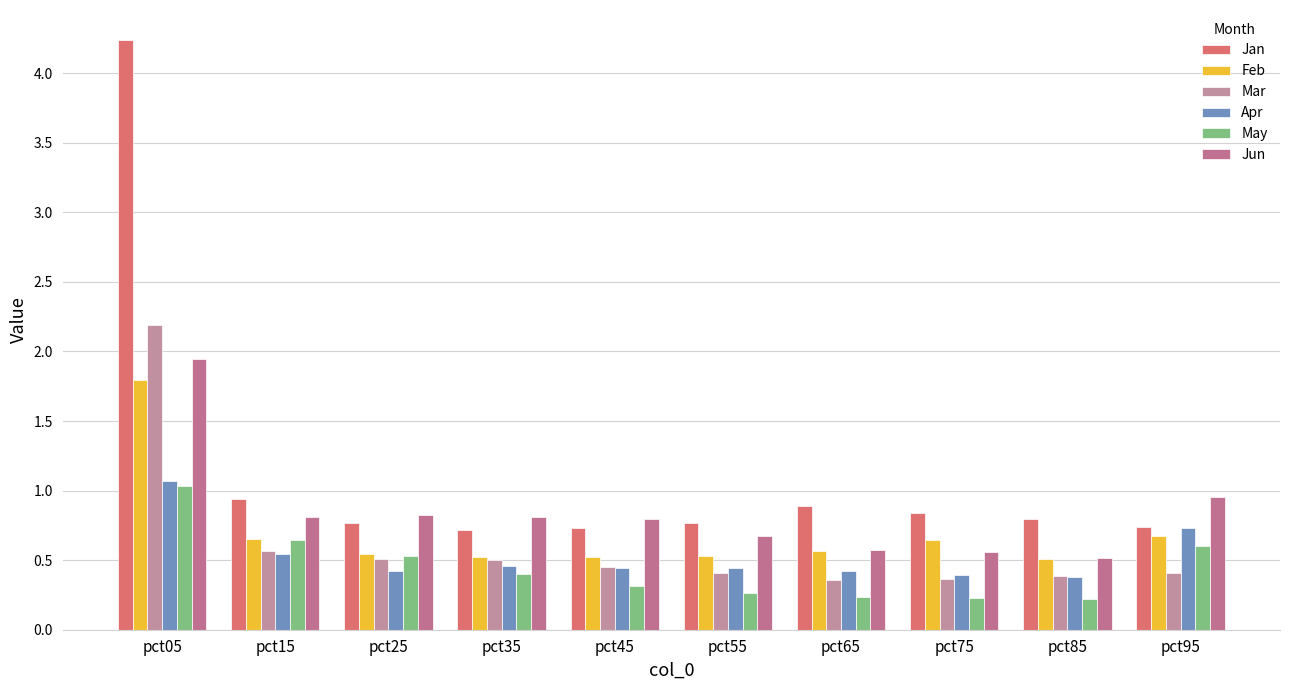

The Jun series shows 1.6 at pct95. True or false?

False